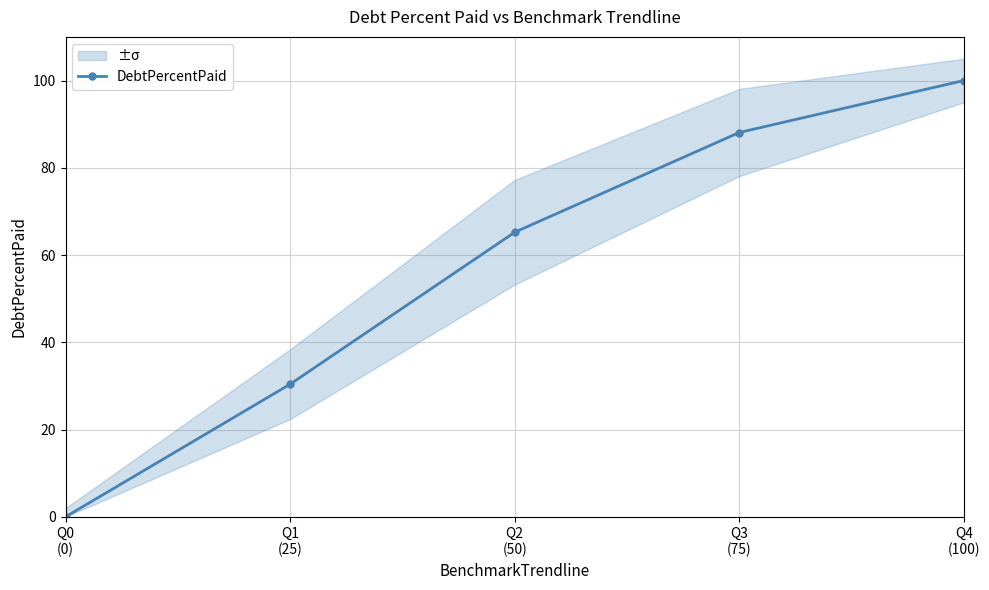

How many values are below 65?

2